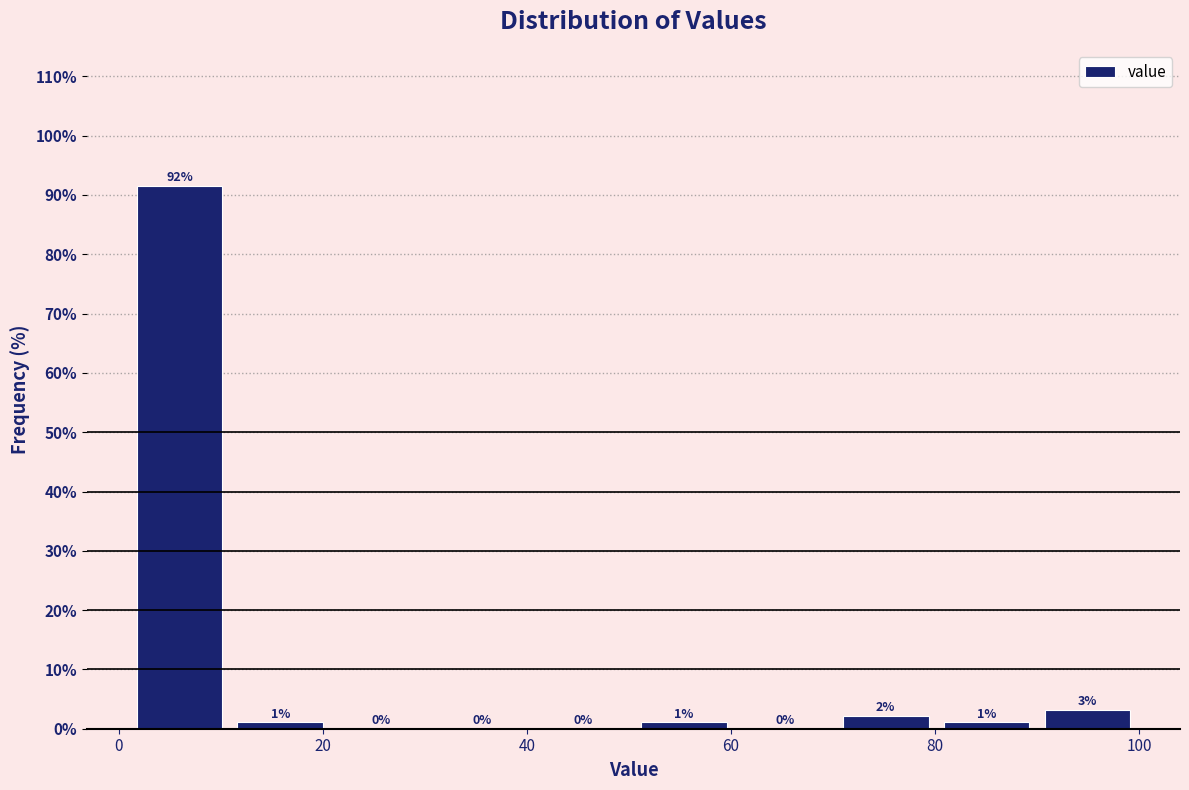

Over which range of the x-axis is the bar tallest?

2 to 10